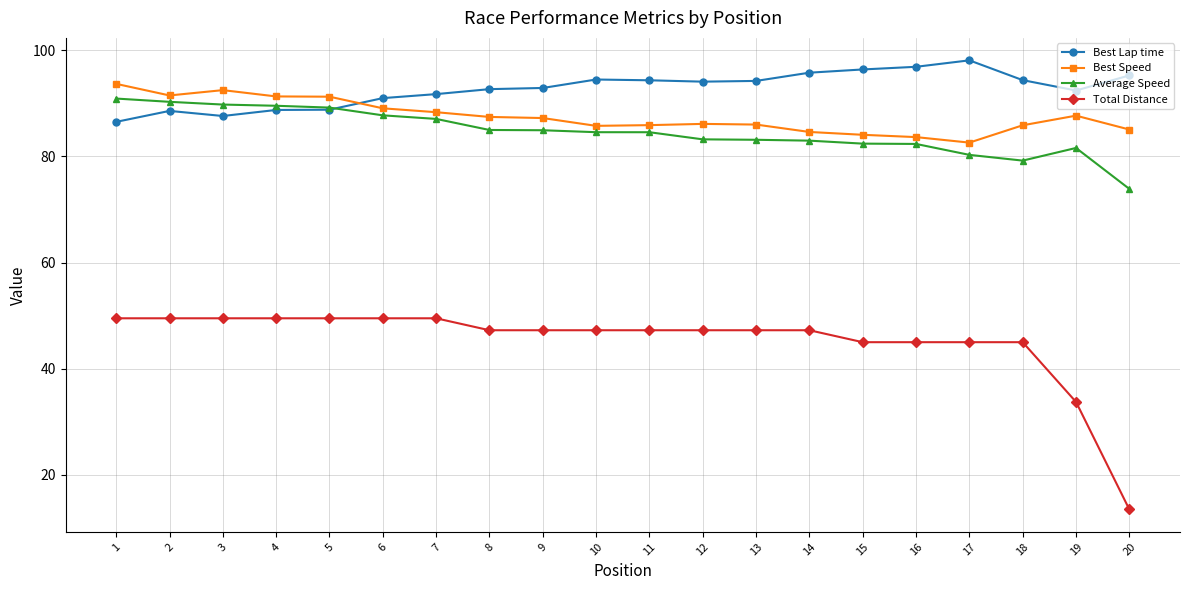

What is the value of the Average Speed point at the 8th from the left?

85.0